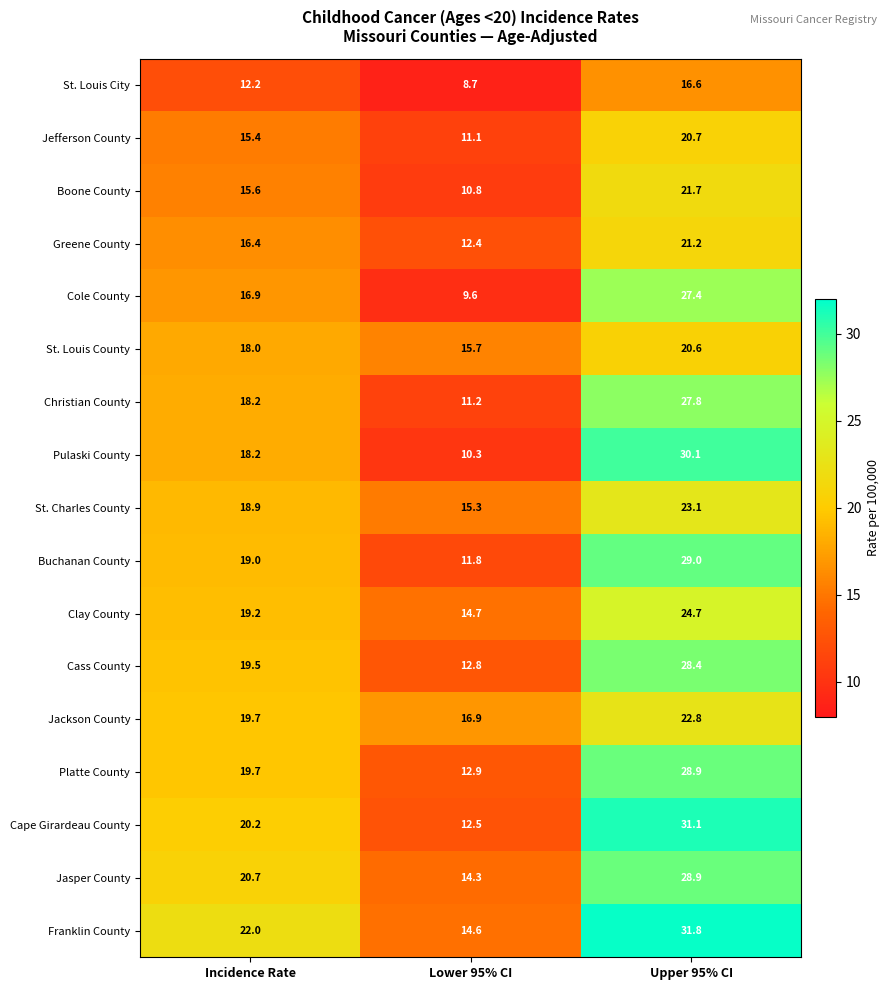

Is it true that Boone County equals 6.2 at Lower 95% CI?

False